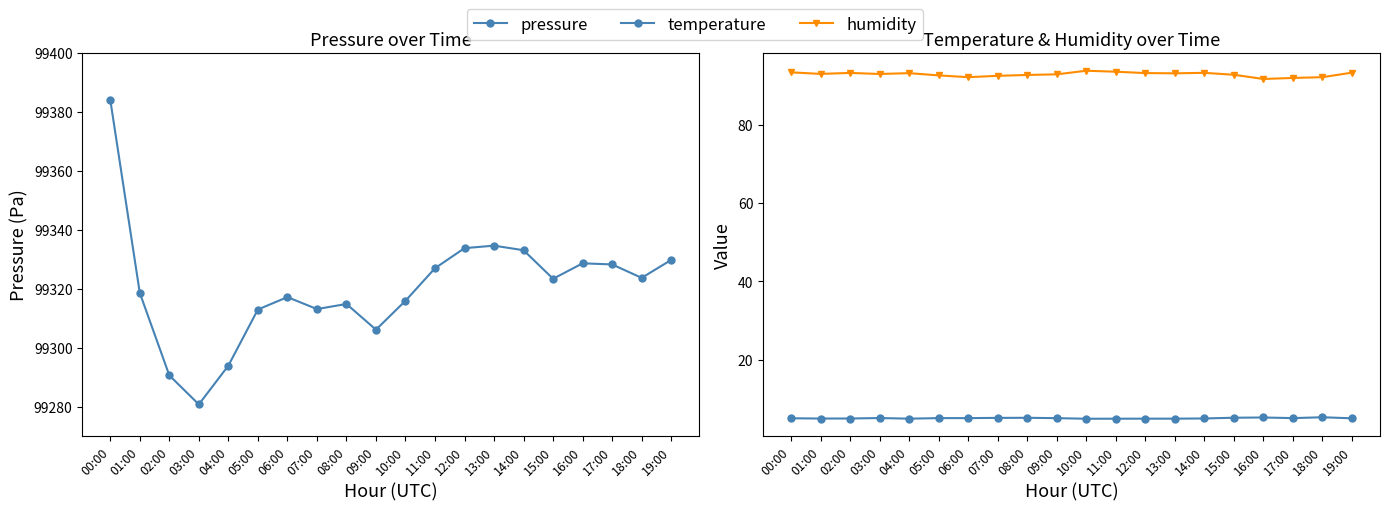

Between 05:00 and 15:00, which series saw the biggest shift?

pressure